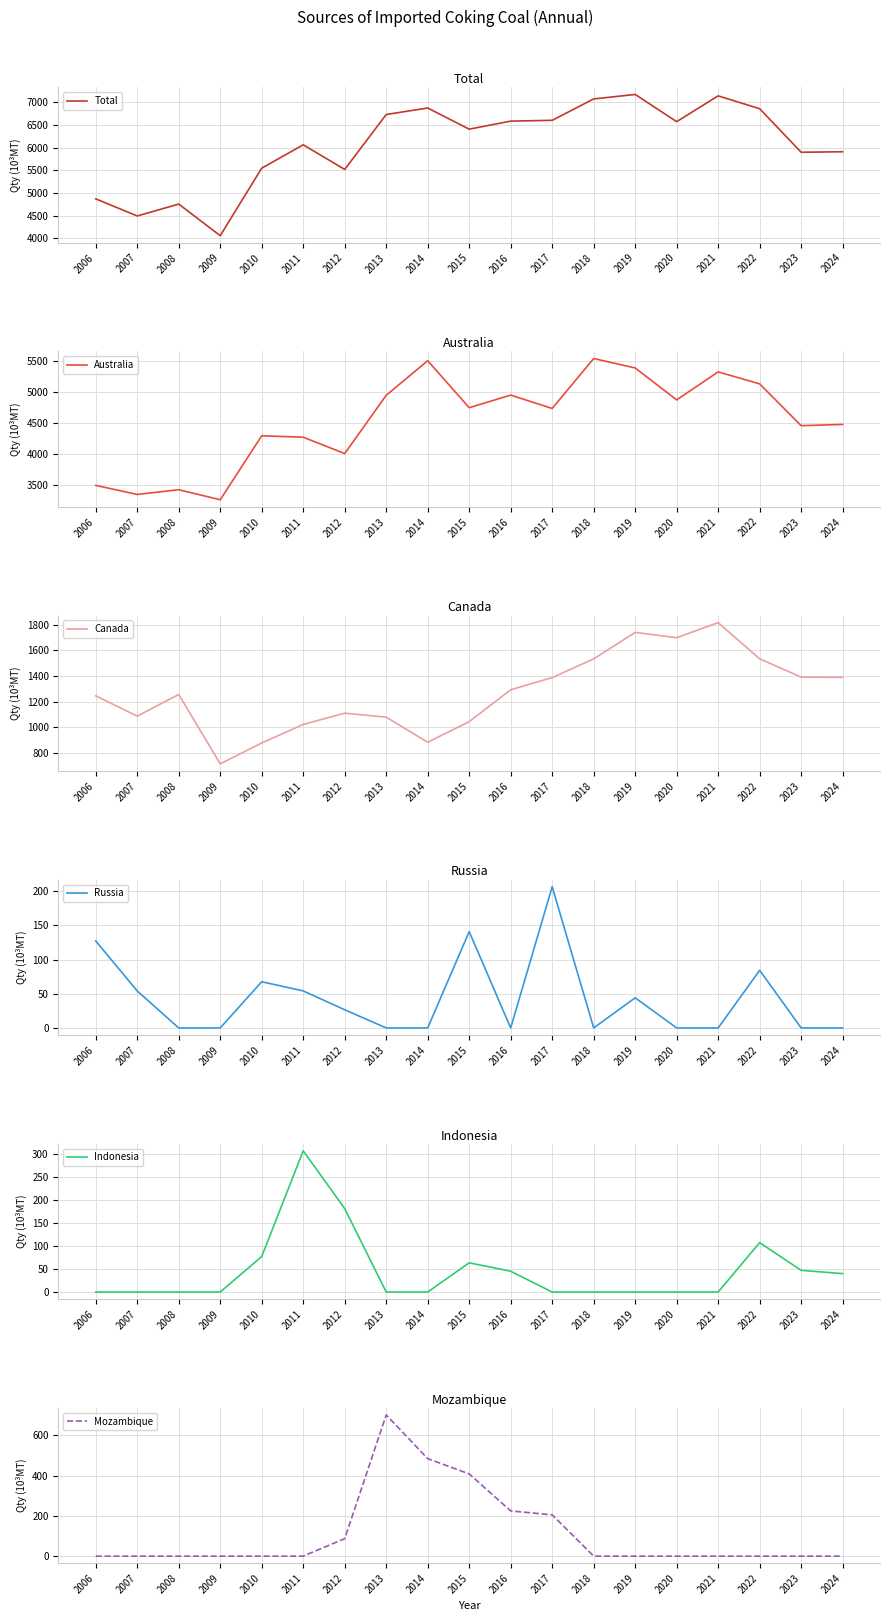

What is the difference between the maximum and minimum values in the Mozambique series?

701.2